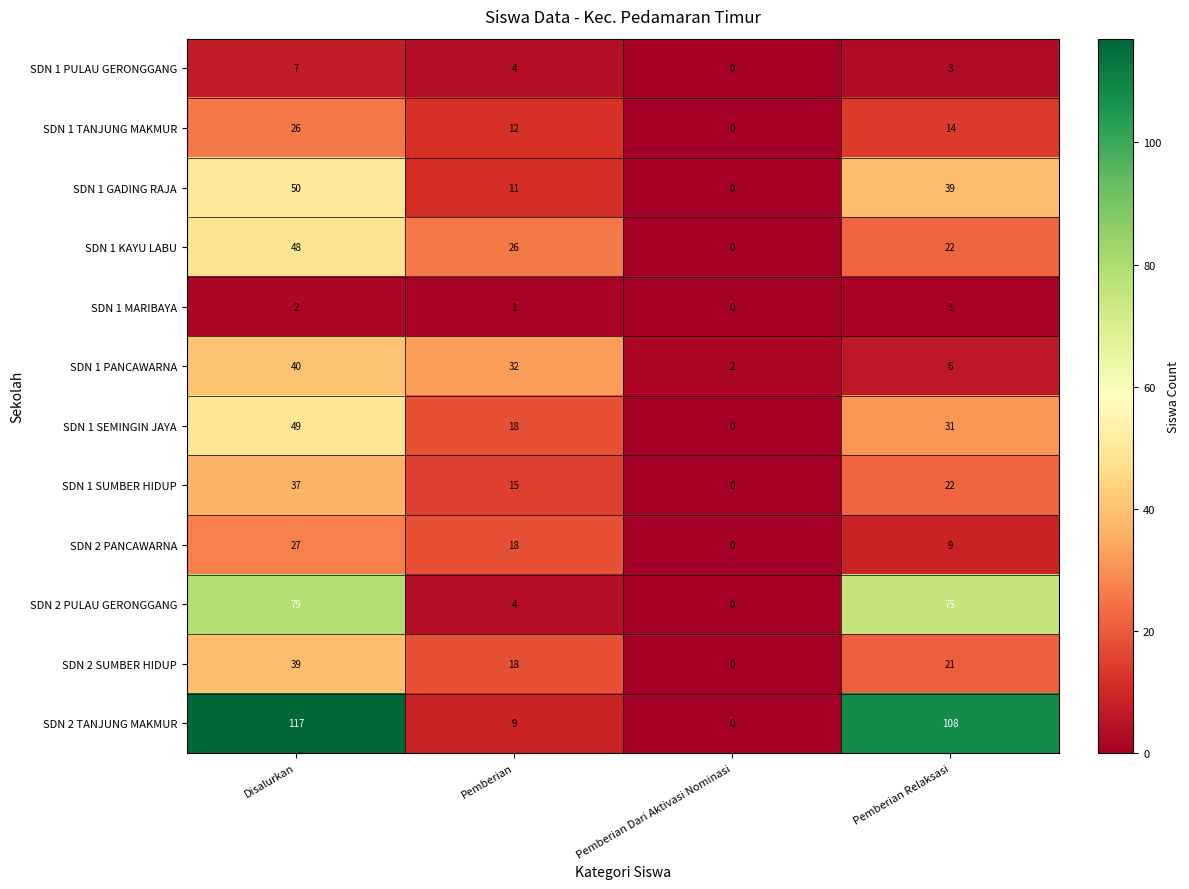

Which label corresponds to the largest value in the chart?

Disalurkan